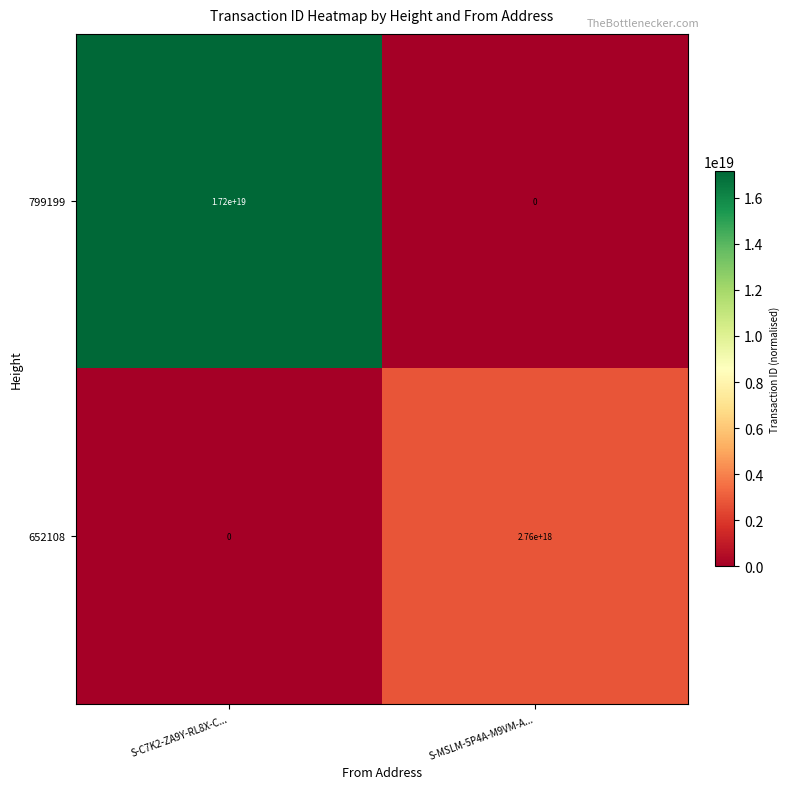

Which series has the widest spread of values?

799199